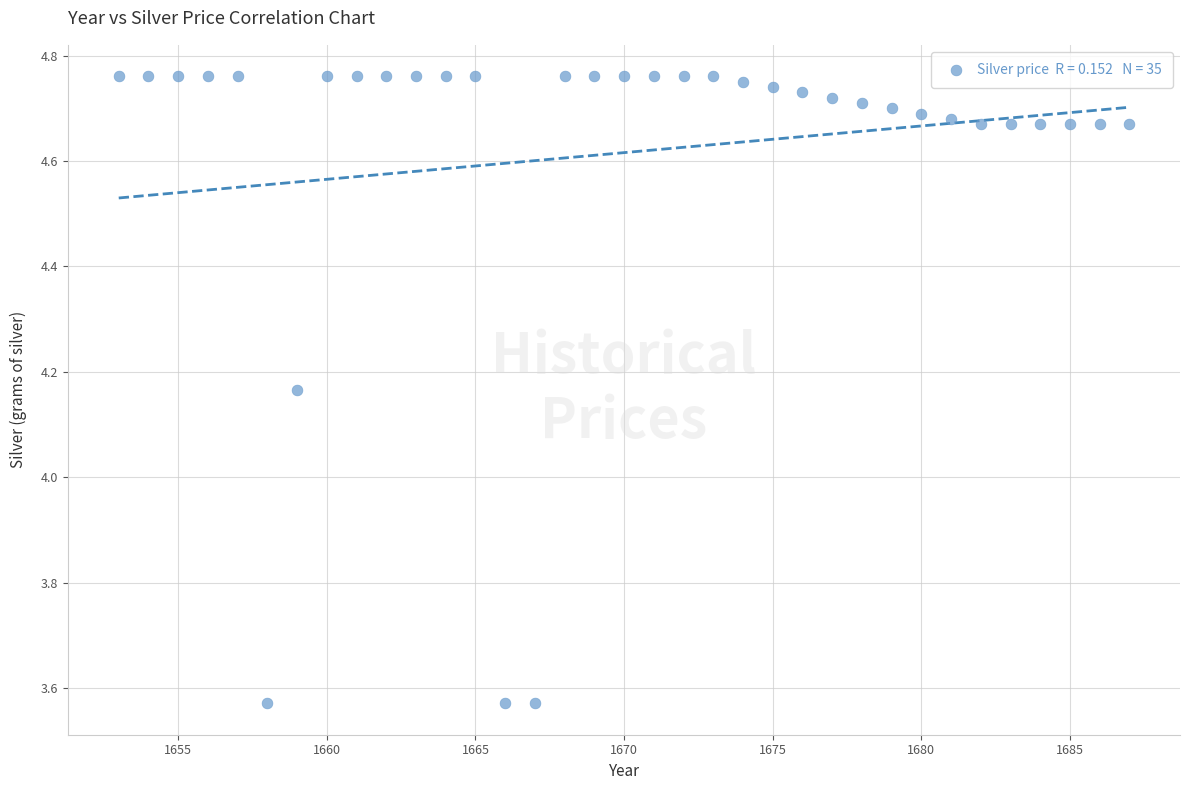

What is the range of X values (max minus min)?

34.0